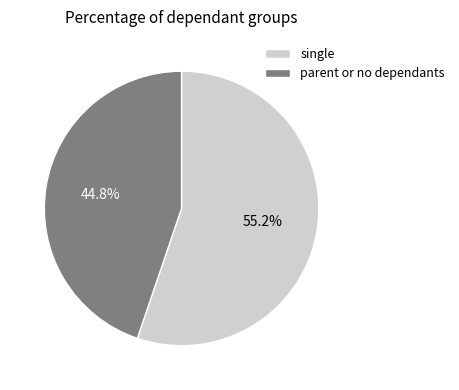

What is the largest slice in the pie chart?

single